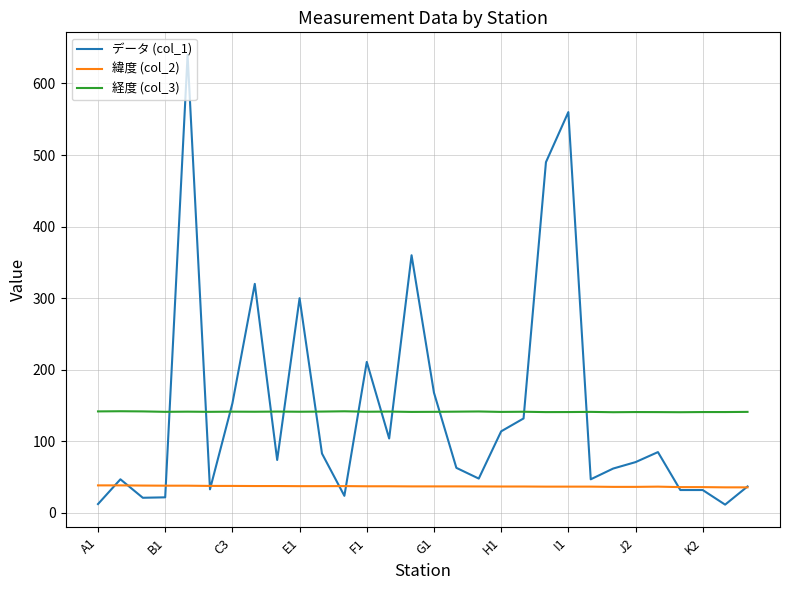

Rank the series by their maximum value, from lowest to highest.

緯度 (col_2), 経度 (col_3), データ (col_1)